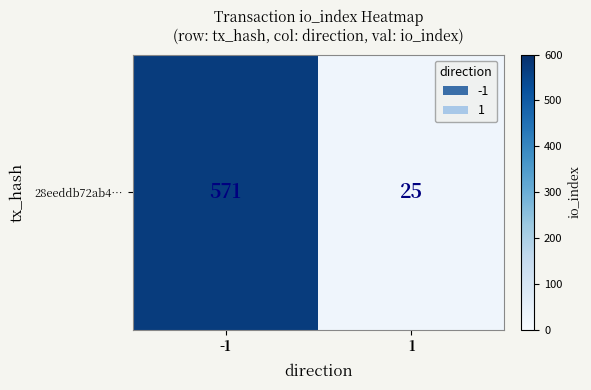

What is the change in value from -1 to 1?

-546